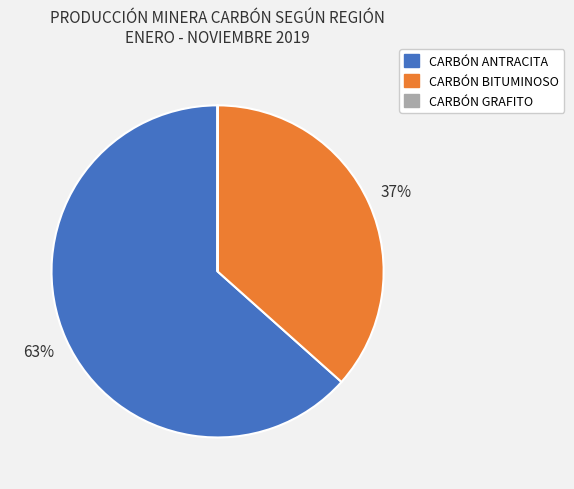

Is there a majority slice in this chart?

Yes